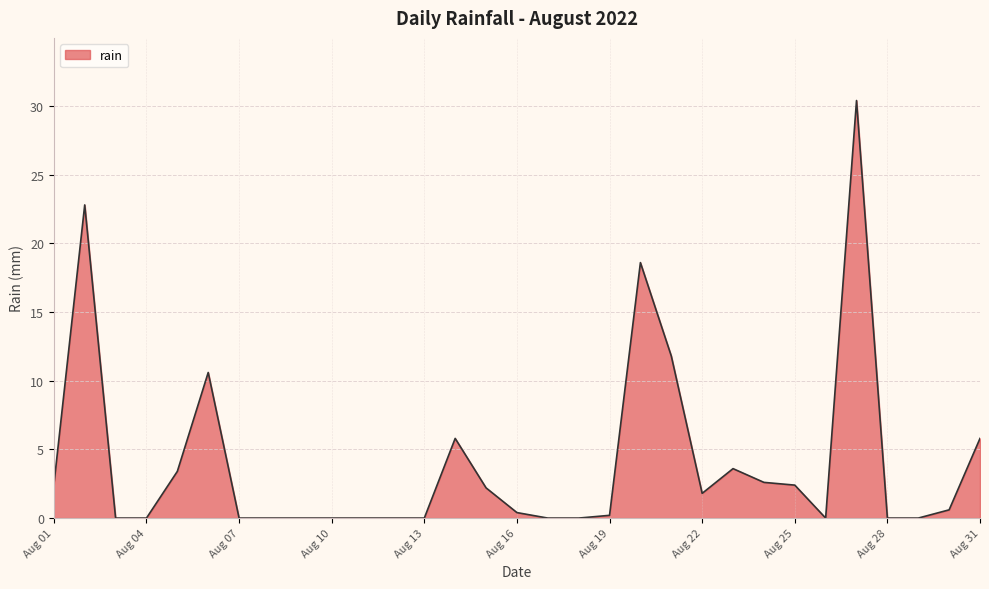

What is the greatest value displayed?

30.4